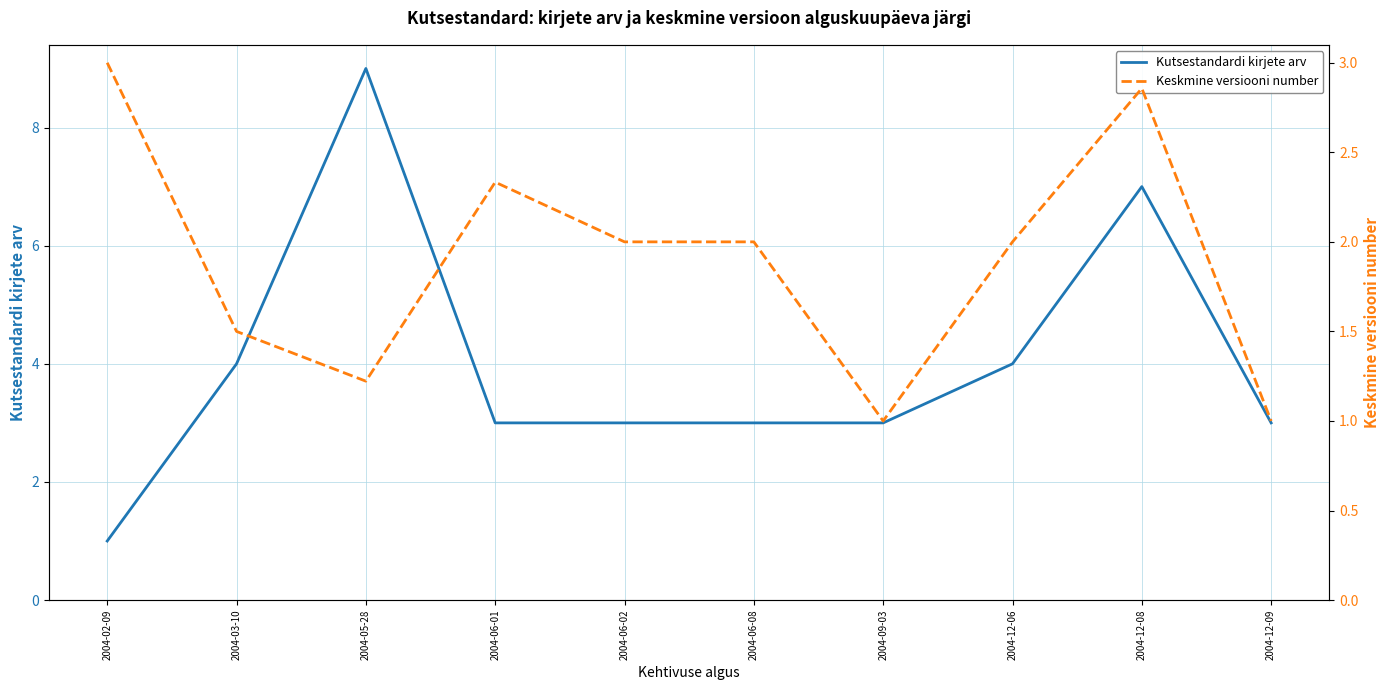

Where does the Keskmine versiooni number series first go above 2?

2004-02-09